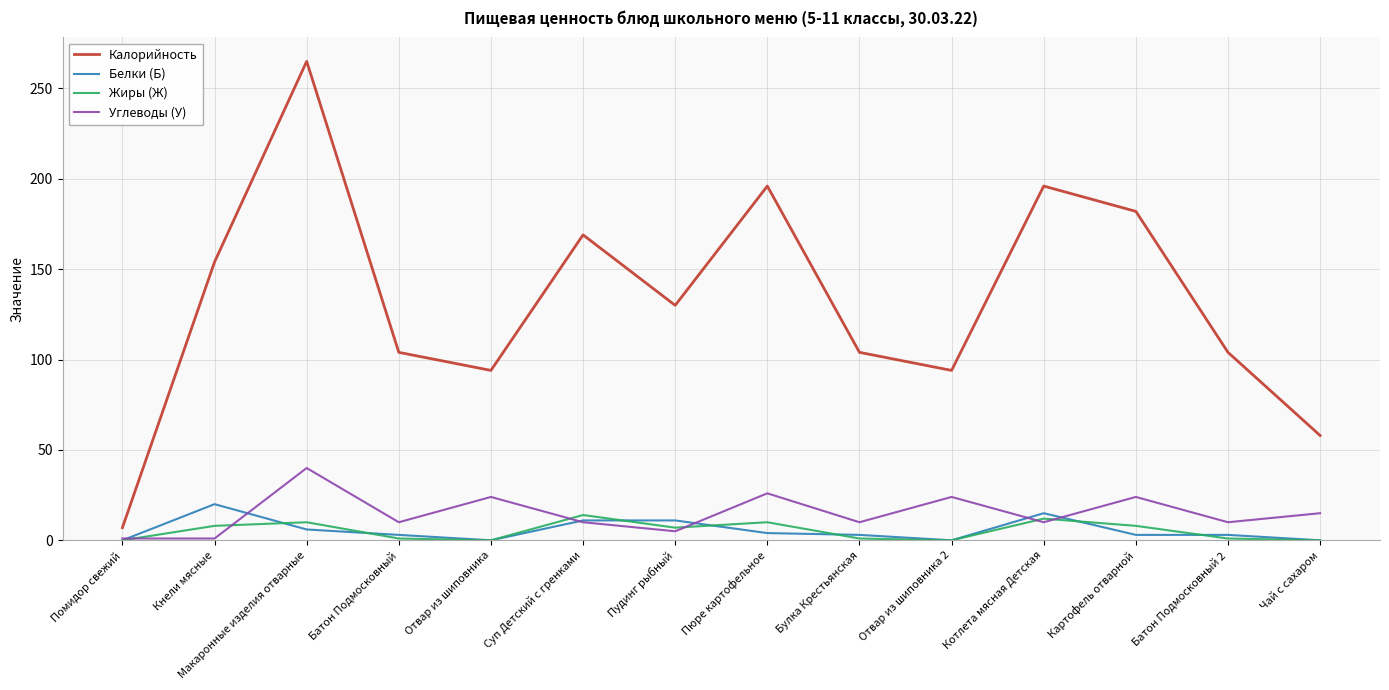

How many values in the Углеводы (У) series are below 10?

3